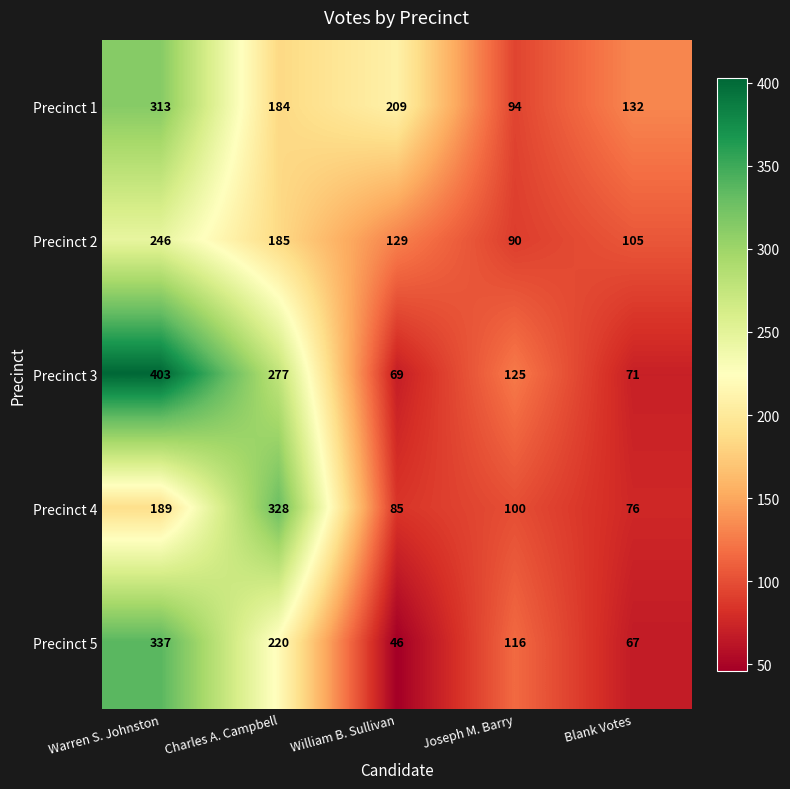

Which series has the largest range (max minus min)?

Precinct 3